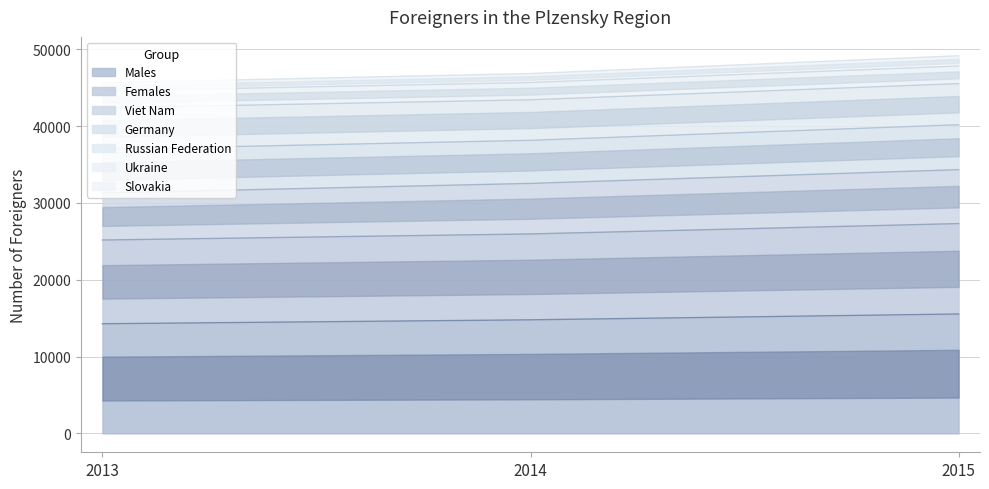

True or false: Males has a value of 14269 at 2013.

True